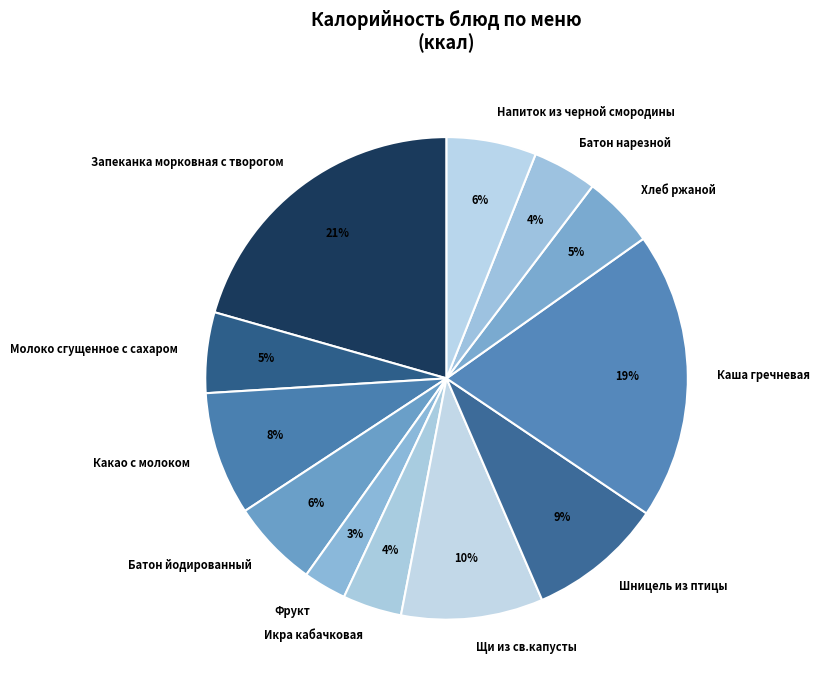

To the nearest percent, what is the difference between the largest and smallest slice percentages?

18%